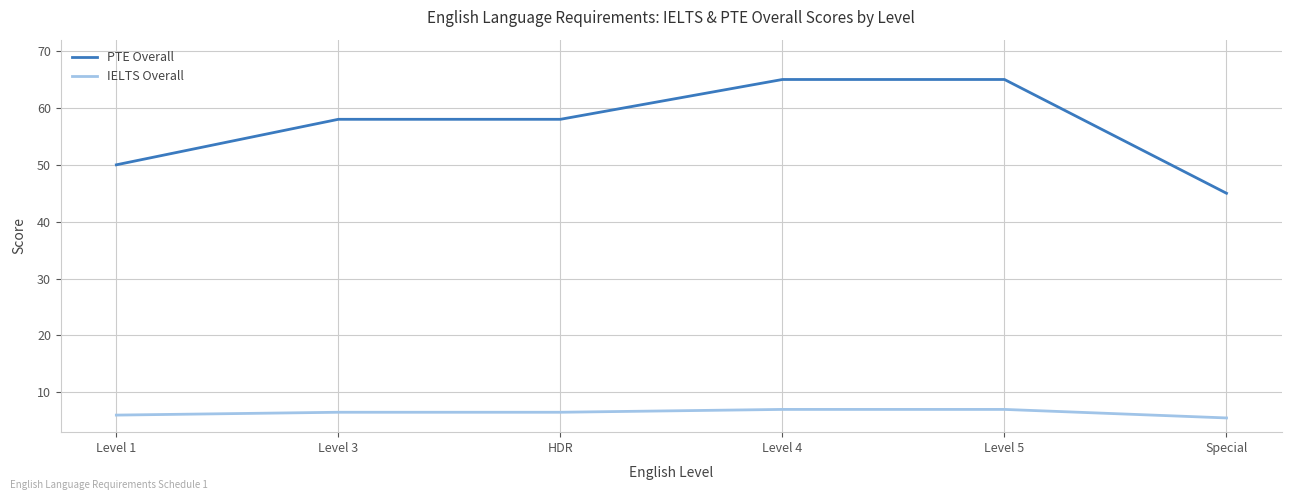

What position from the right is Level 1?

6